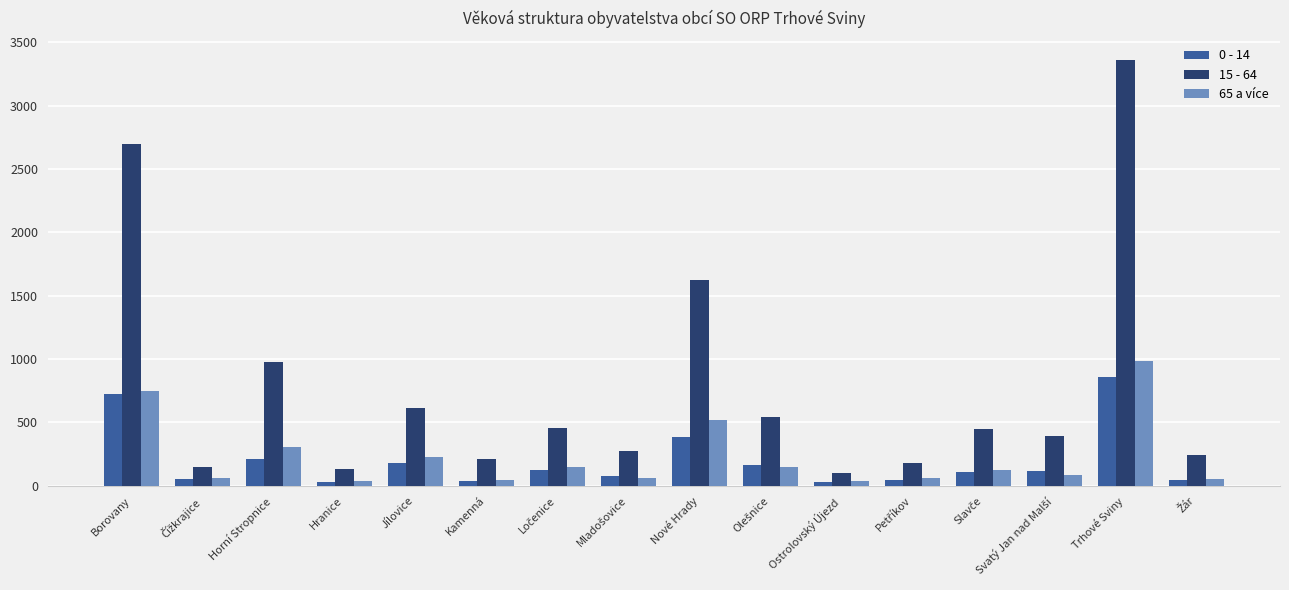

Which series has the widest spread of values?

15 - 64